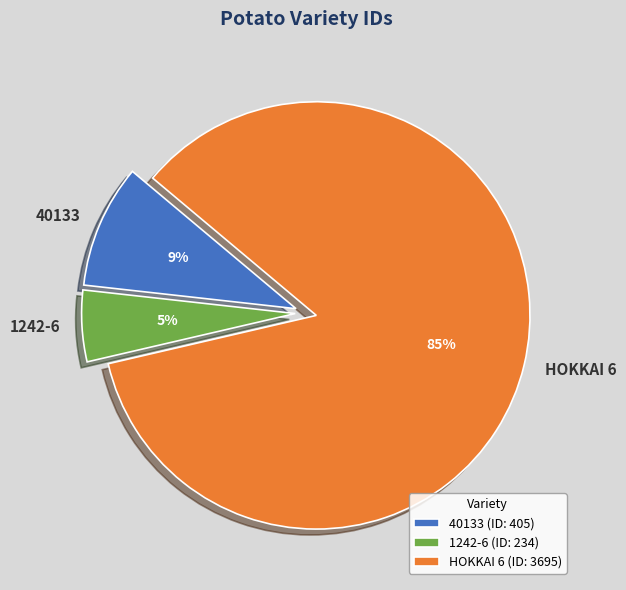

Is there any slice that represents more than half of the pie?

Yes